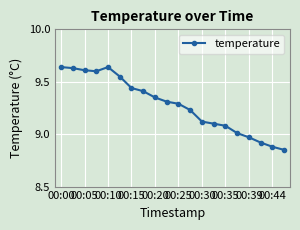

What is the difference between the second highest and minimum values?

0.8